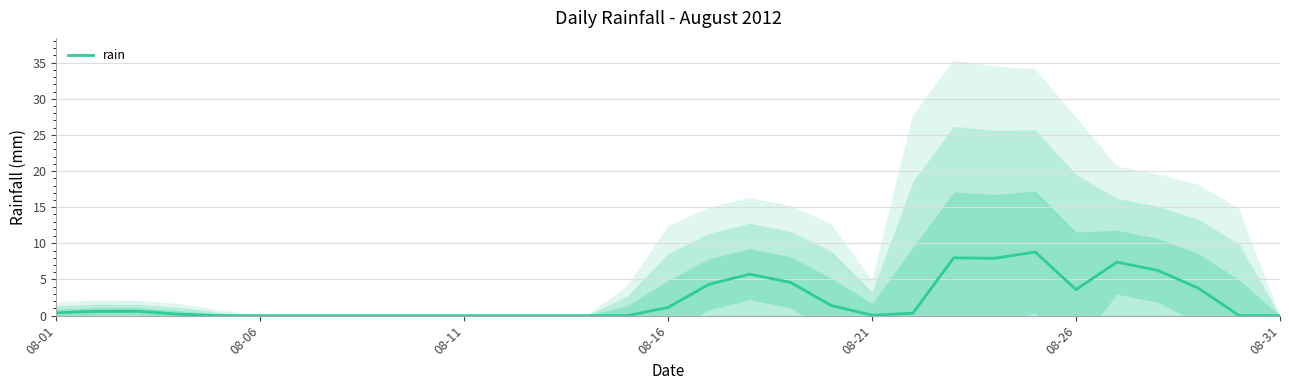

What is the highest value of the rain series?

8.8